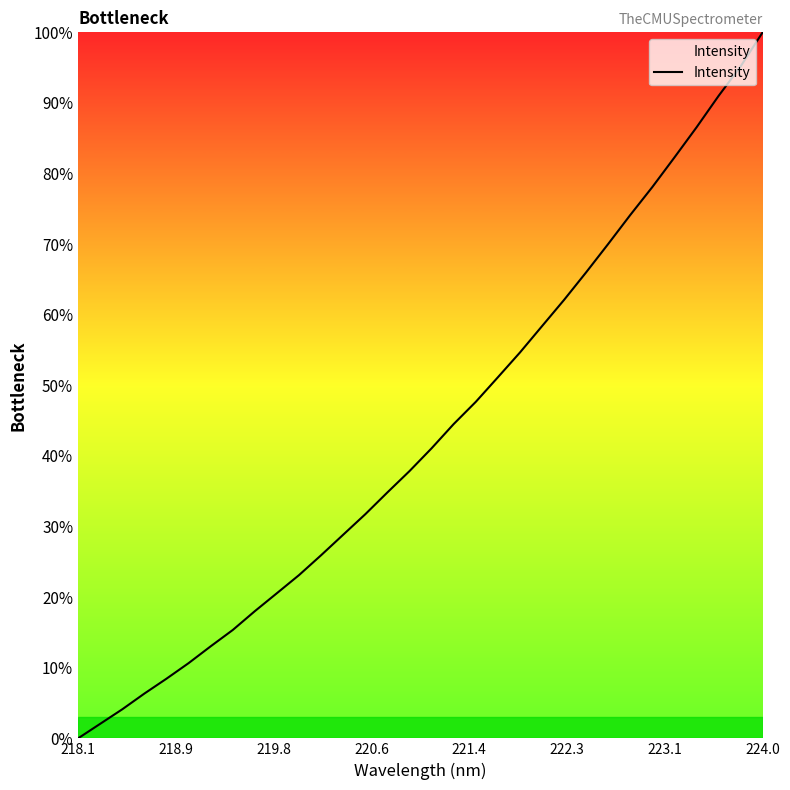

What is the difference between the maximum and minimum values?

100.0